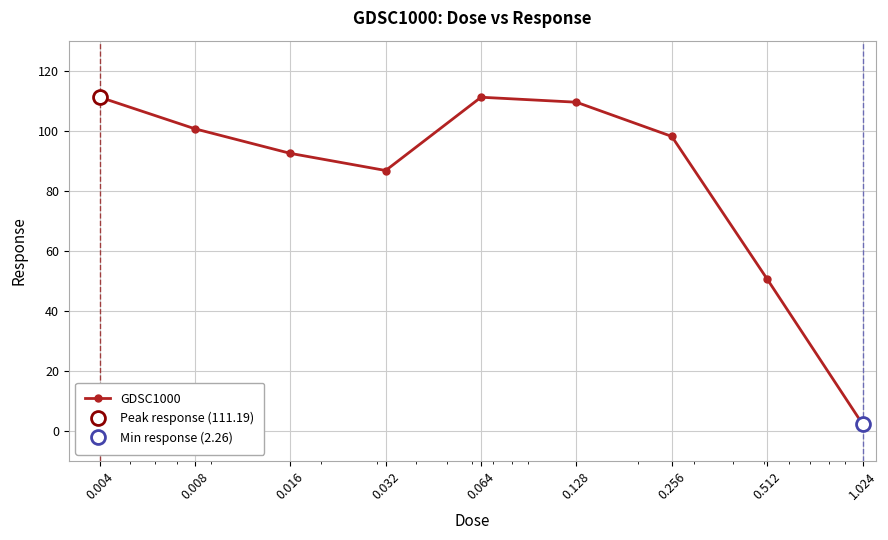

How many points are higher than both their immediate neighbors (excluding endpoints)?

1